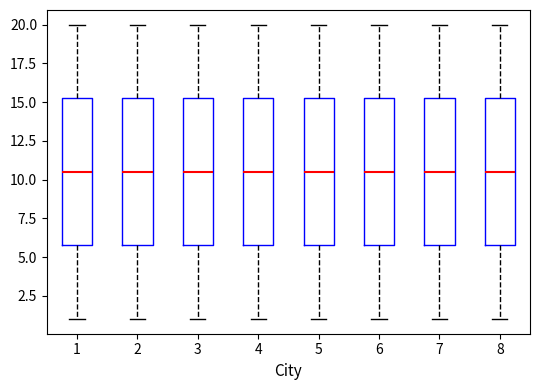

Where is the upper edge of the box at x = 8 on the y-axis? The values are not printed on the chart, so give them approximately, as read against the axis.

15.5